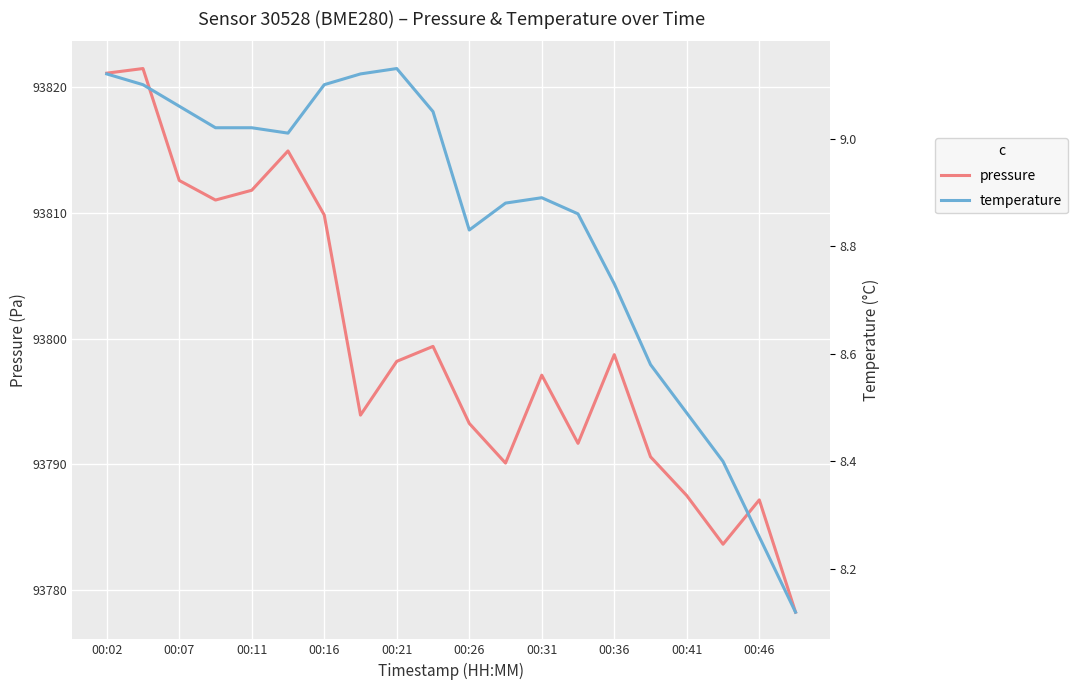

Count the number of data series in this chart.

2